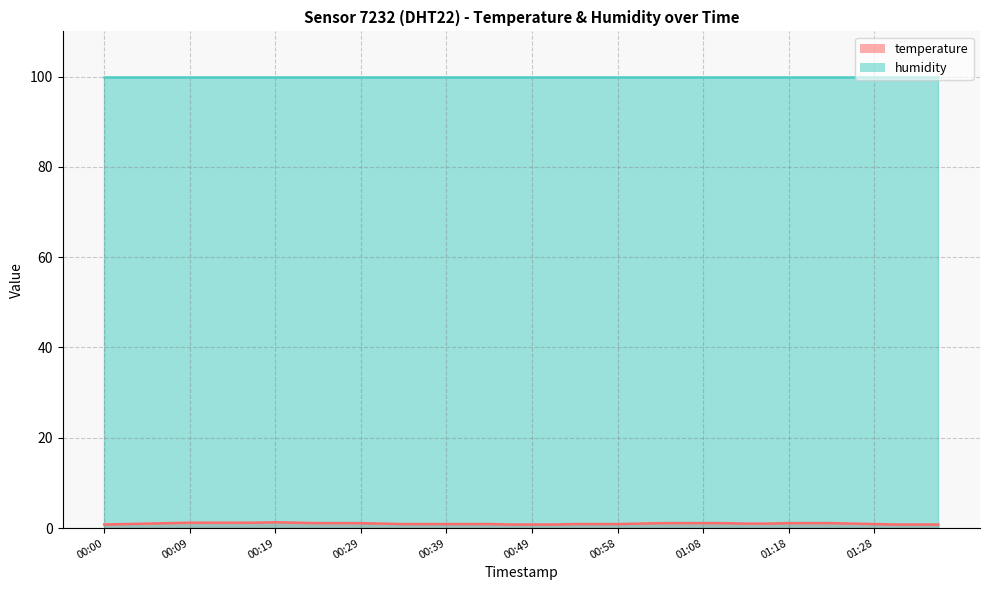

Where is the first local maximum?

00:19